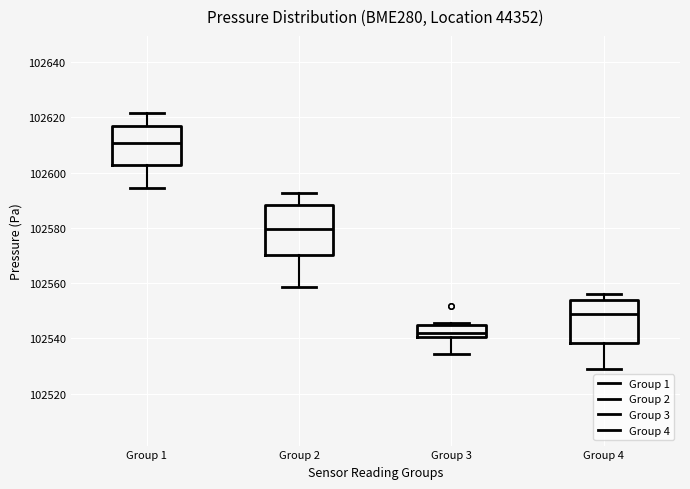

Where is the lower edge of the box for Group 1 on the y-axis? The values are not printed on the chart, so give them approximately, as read against the axis.

102602